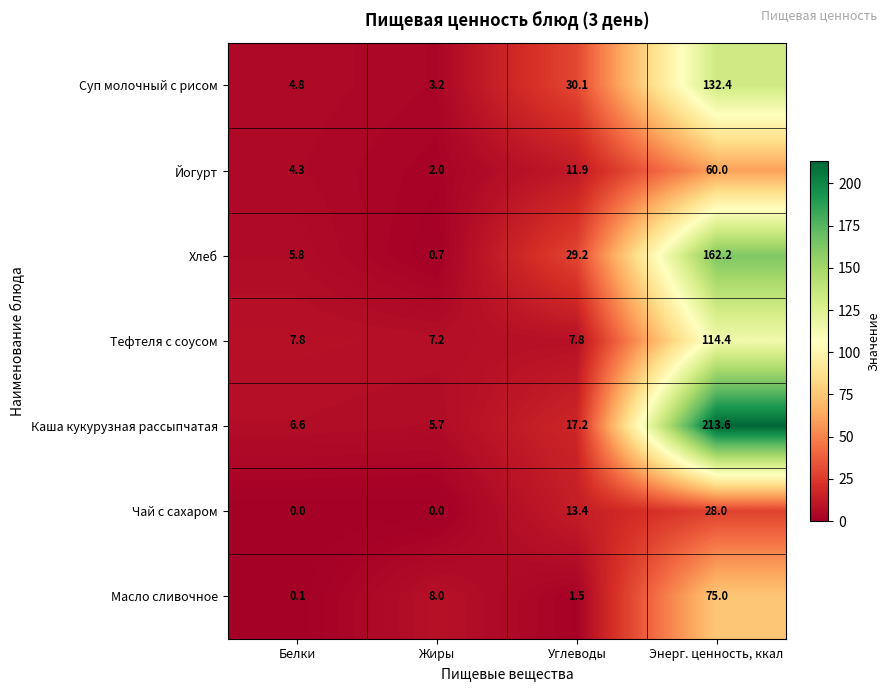

Reading left to right, list all the values displayed in this chart.

Суп молочный с рисом: 4.8	3.2	30.1	132.4
Йогурт: 4.3	2.0	11.9	60.0
Хлеб: 5.8	0.7	29.2	162.2
Тефтеля с соусом: 7.8	7.2	7.8	114.4
Каша кукурузная рассыпчатая: 6.6	5.7	17.2	213.6
Чай с сахаром: 0.0	0.0	13.4	28.0
Масло сливочное: 0.1	8.0	1.5	75.0